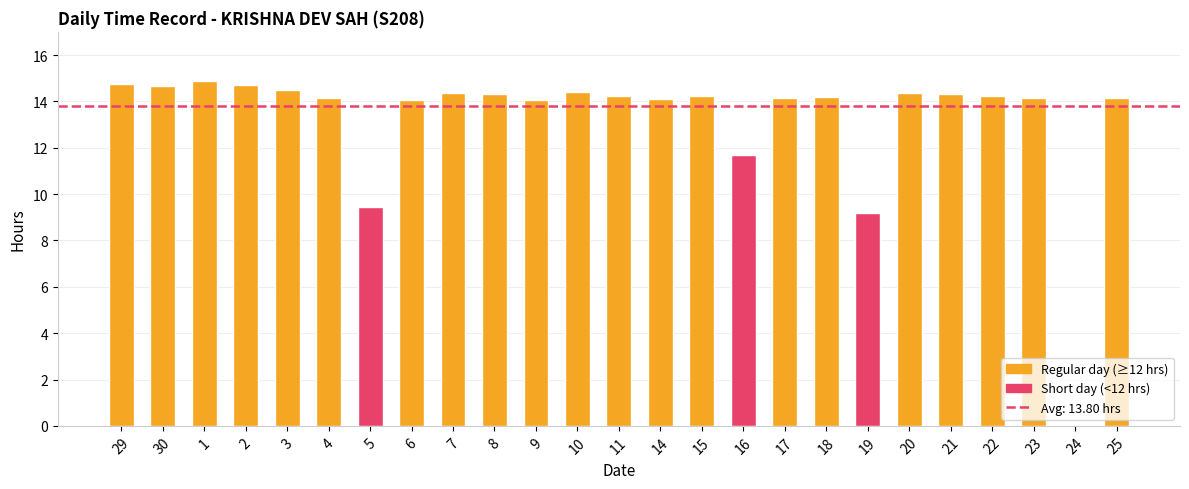

What is the maximum value shown in the chart?

14.9